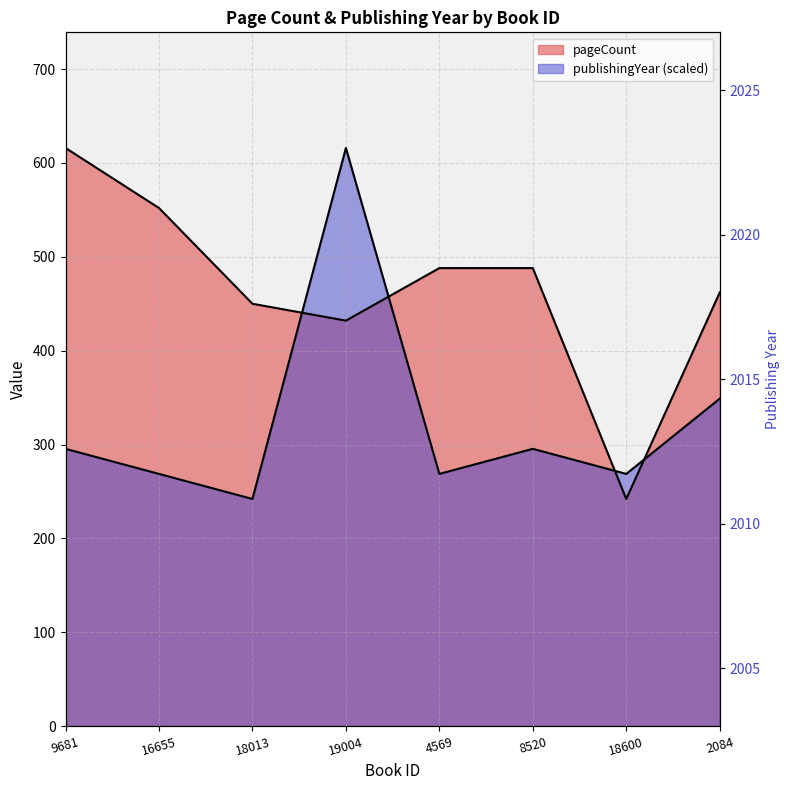

True or false: the data shows 2010 at 8520.

True